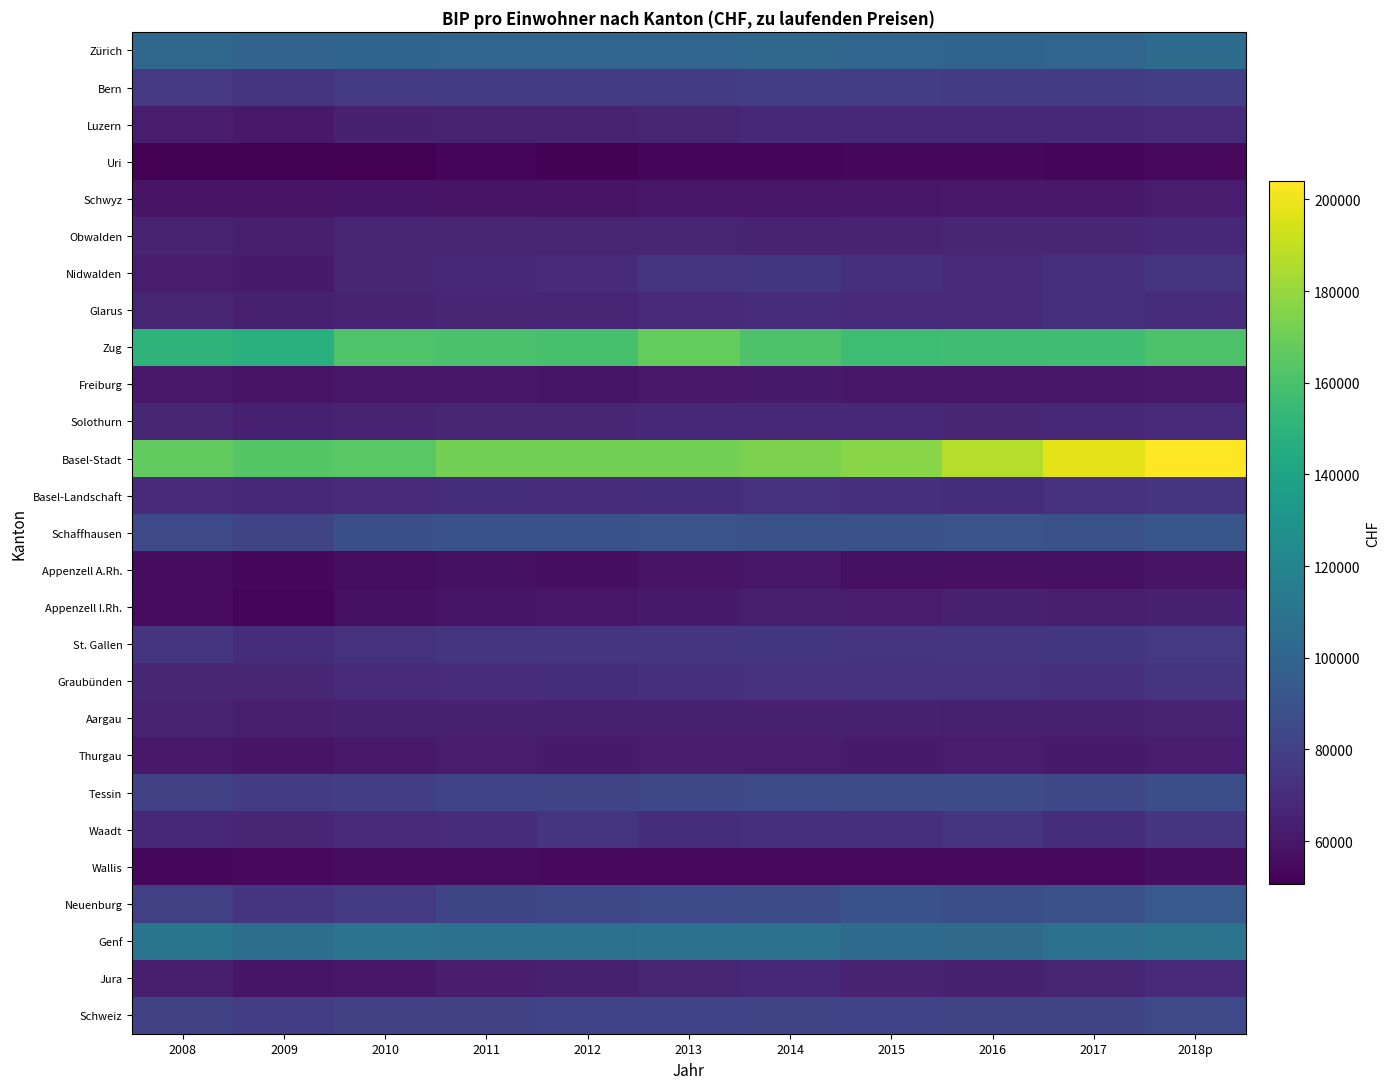

Which series has the largest total across all categories?

Basel-Stadt